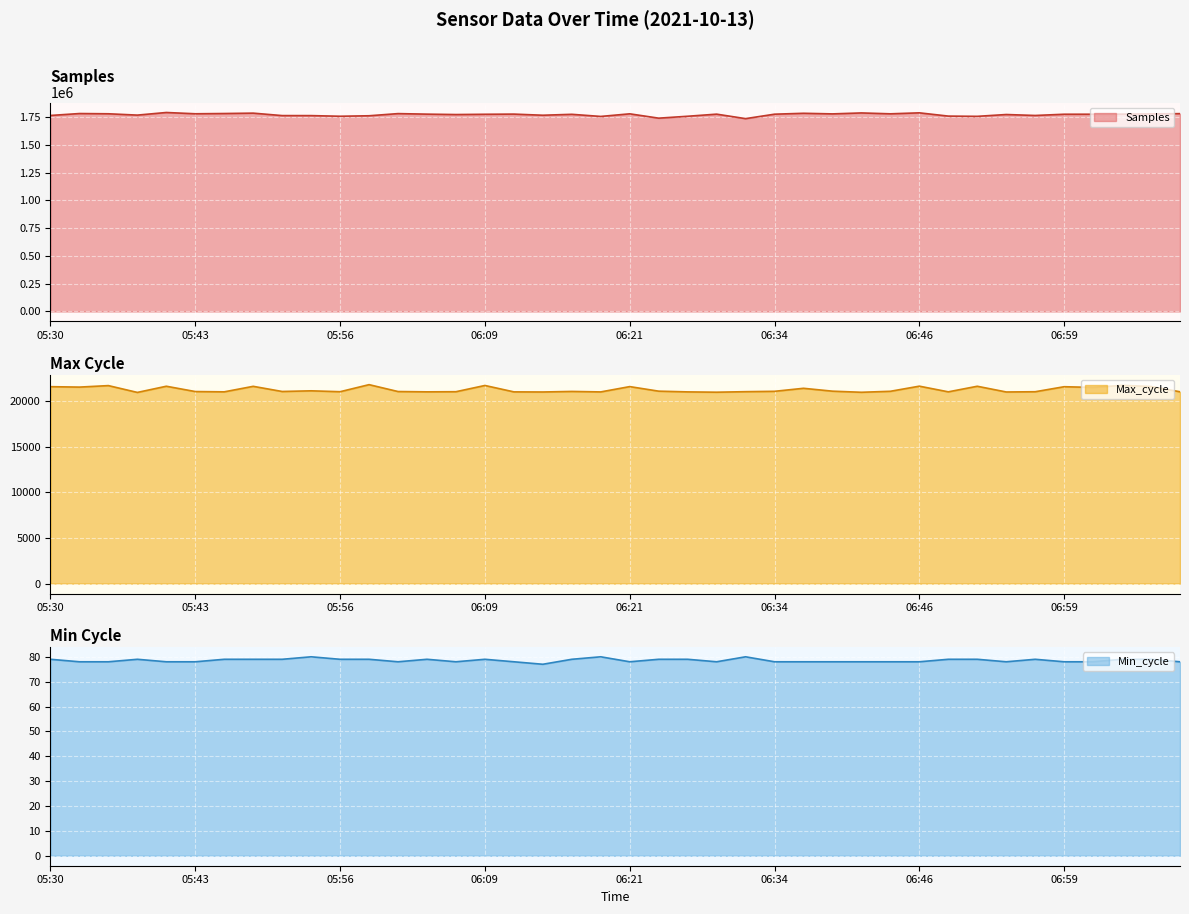

How many lines are shown in the chart?

3